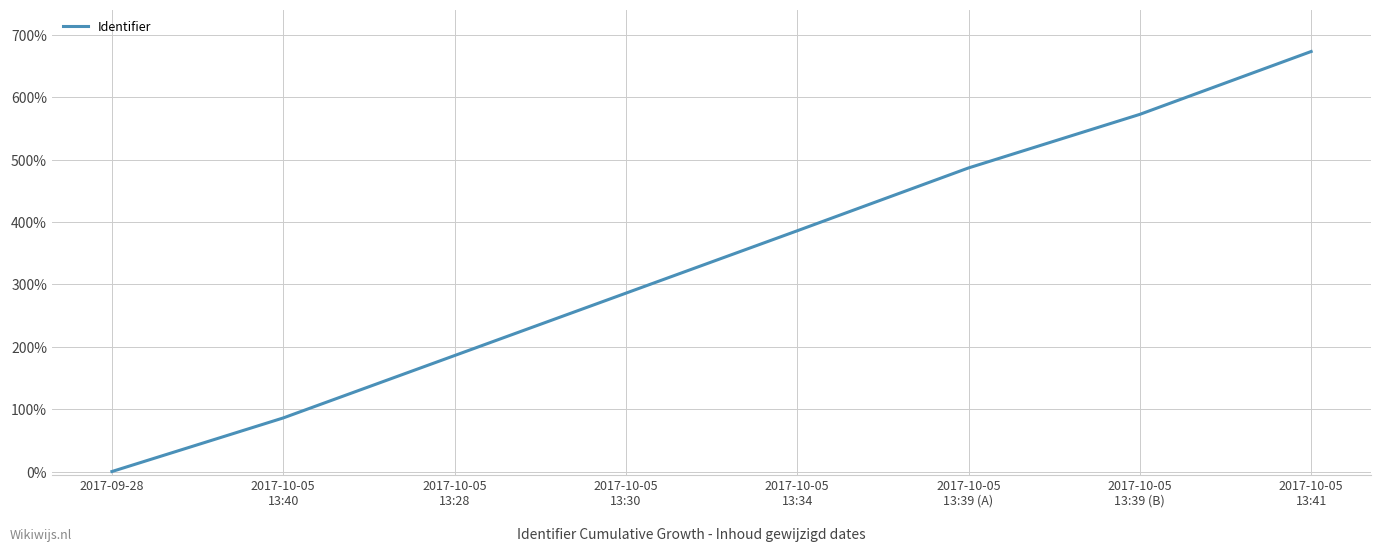

Read the value at 2017-10-05
13:34.

385.9